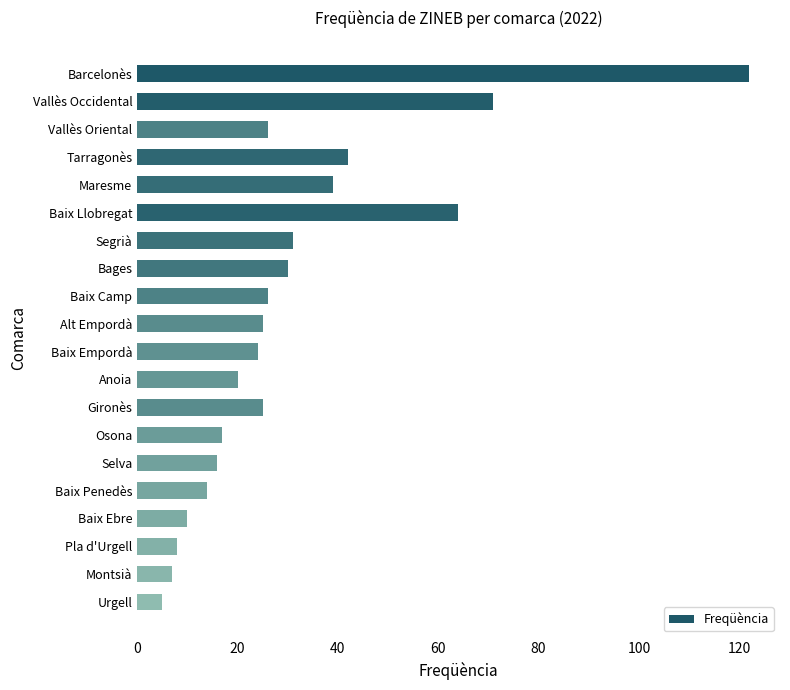

Read the value at Baix Empordà.

24